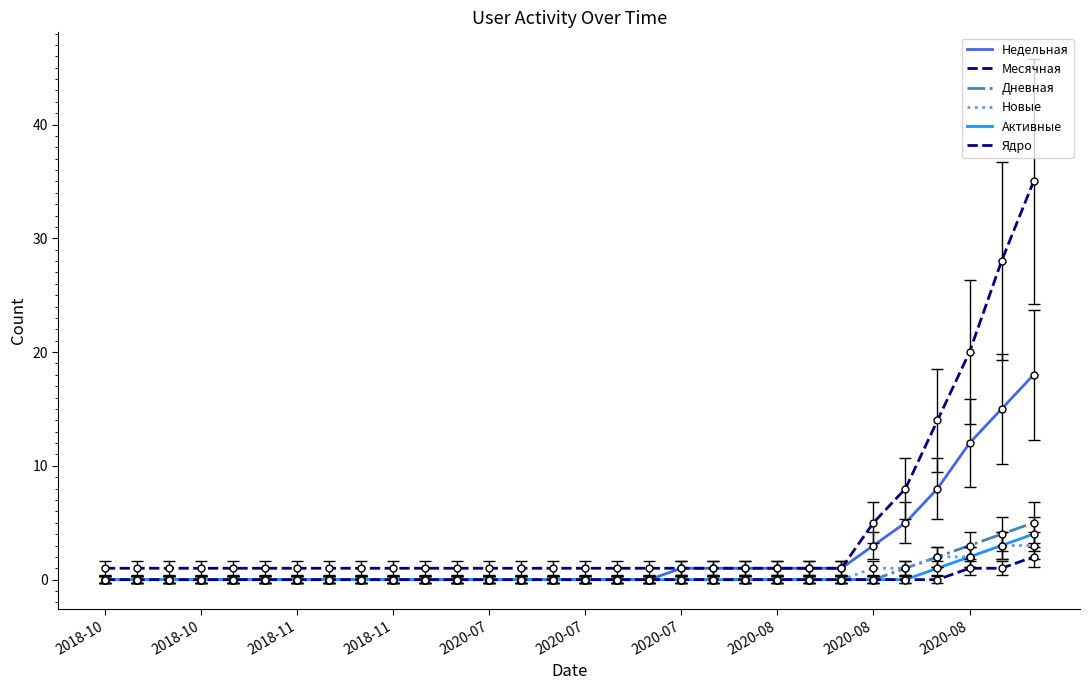

What is the maximum value shown in the chart?

35